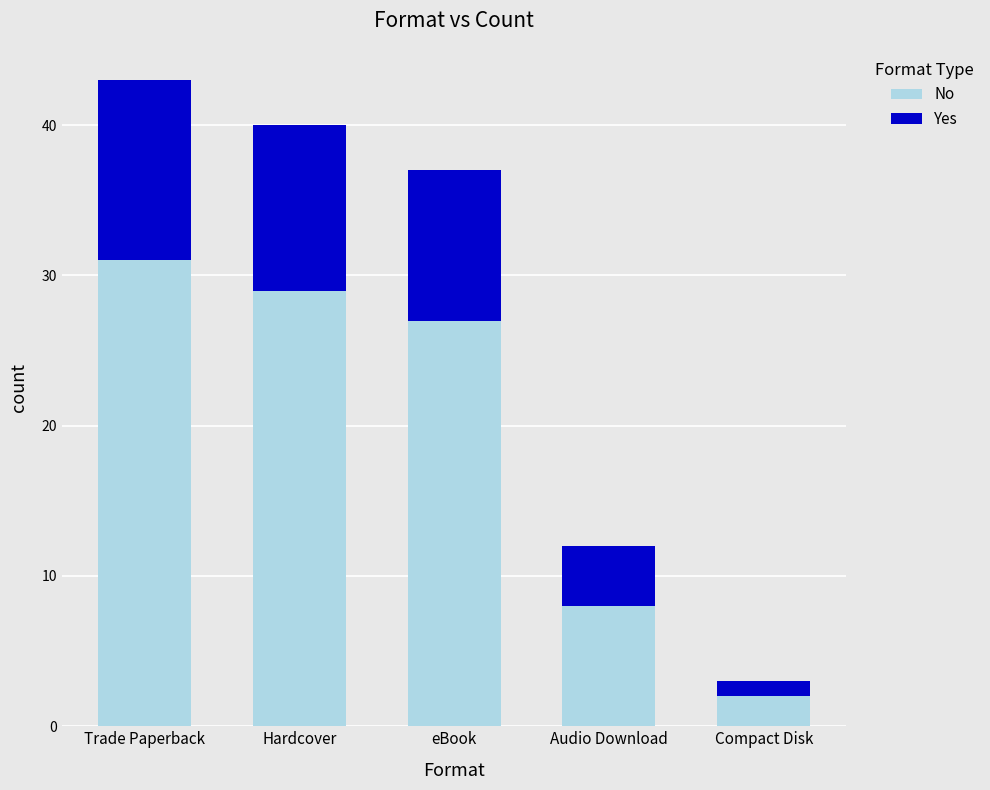

At which category is the sum across all series the highest?

Trade Paperback